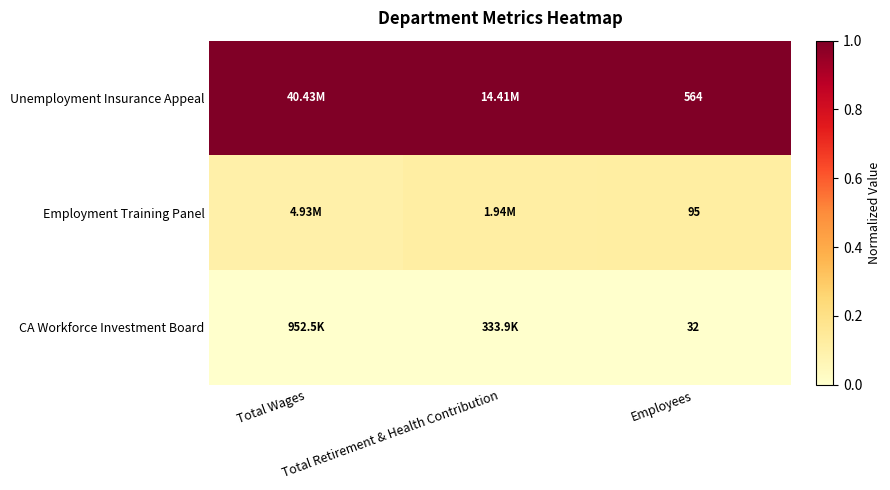

What is the difference between the highest and lowest values at Total Wages?

1.0